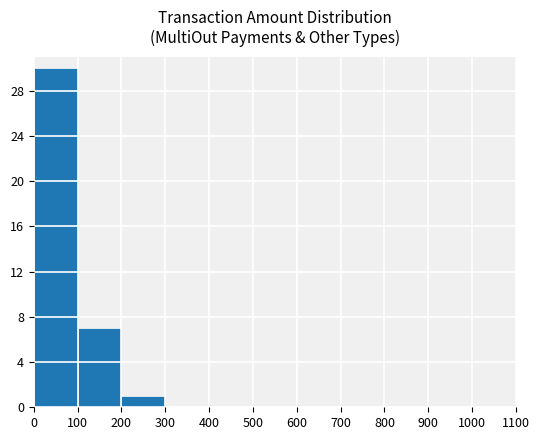

True or false: the data shows 15 at 0.

False